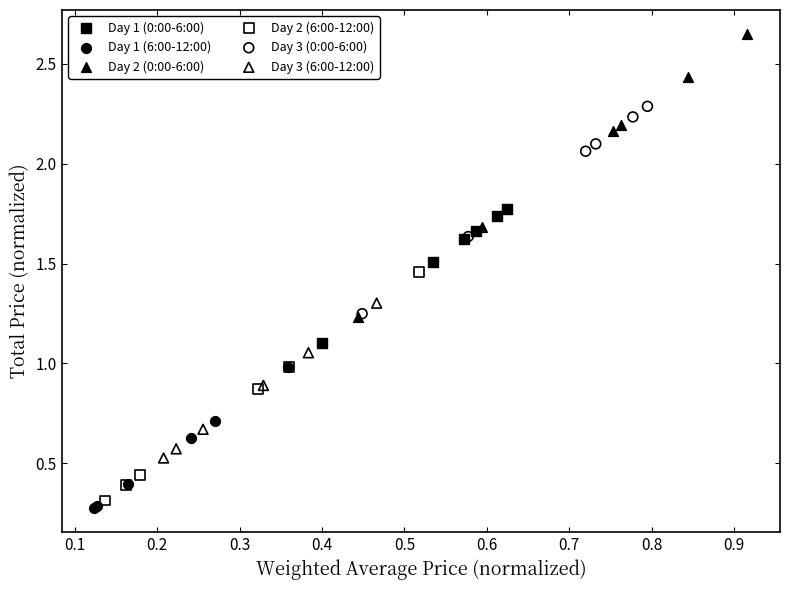

Which series reaches the minimum Y coordinate?

Day 1 (6:00-12:00)